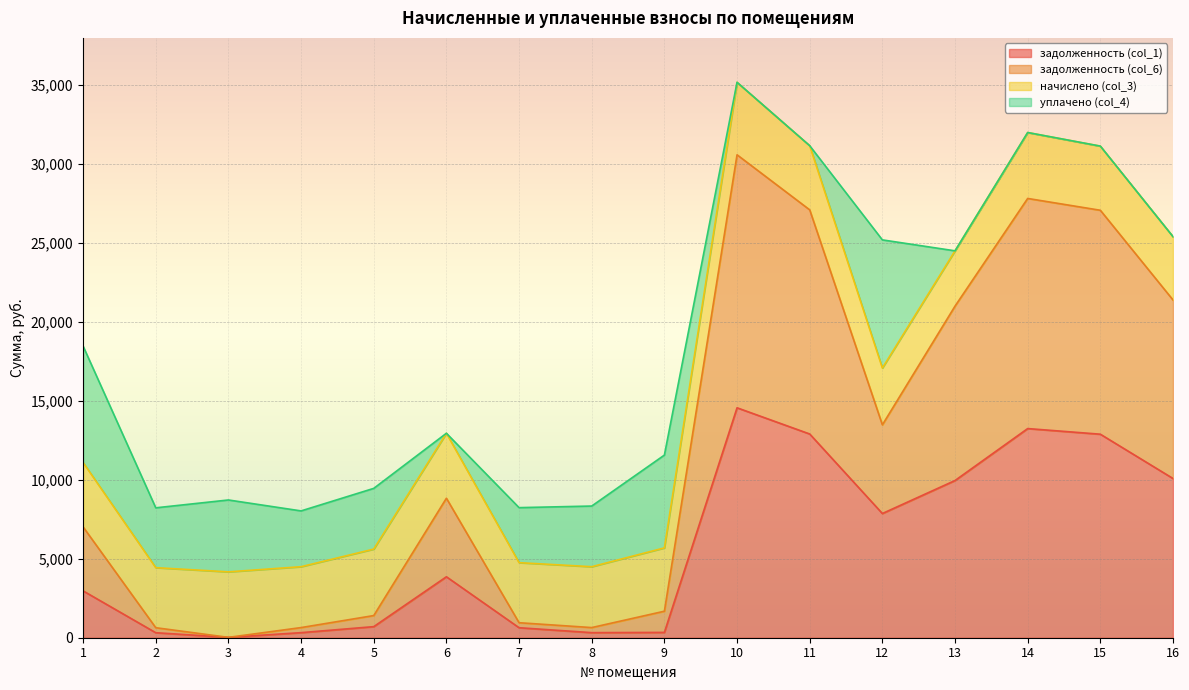

The value of задолженность (col_1) at 14 is 8469.7. True or false?

False